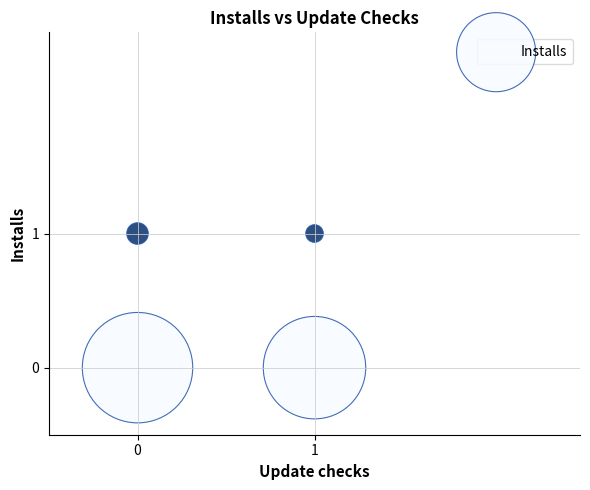

List the coordinates of all points as (X, Y) pairs, reading left to right.

(0, 0)  (0, 1)  (1, 0)  (1, 1)